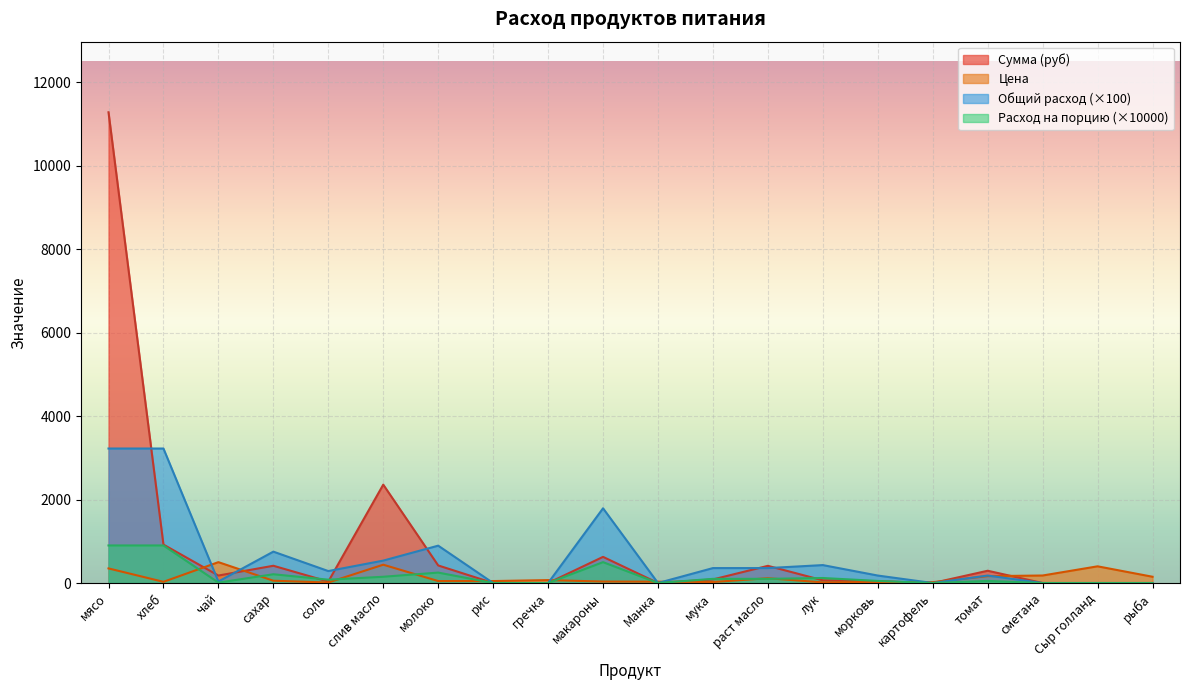

What is the label of the 14th point from the left?

лук